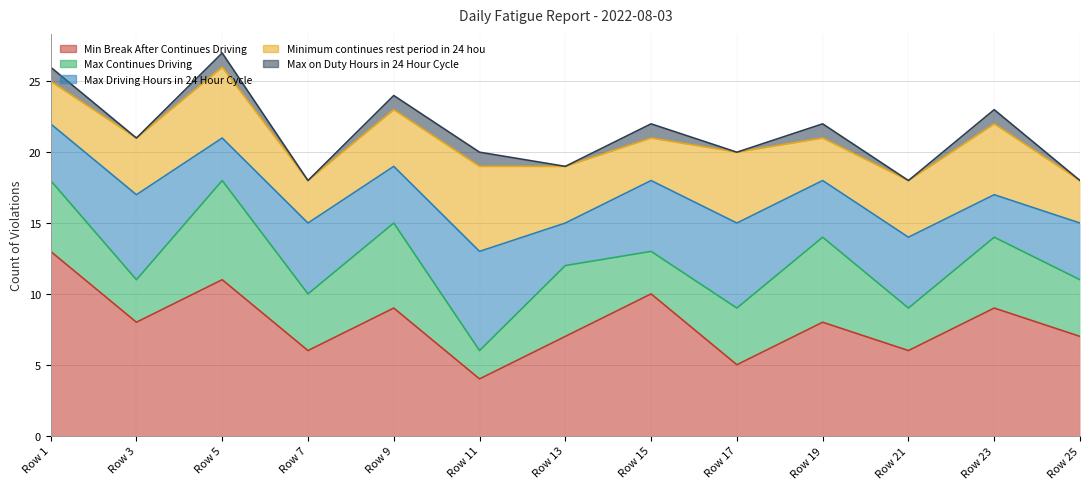

Reading left to right, list all the values displayed in this chart.

Min Break After Continues Driving: Row 1=13	Row 3=8	Row 5=11	Row 7=6	Row 9=9	Row 11=4	Row 13=7	Row 15=10	Row 17=5	Row 19=8	Row 21=6	Row 23=9	Row 25=7
Max Continues Driving: Row 1=5	Row 3=3	Row 5=7	Row 7=4	Row 9=6	Row 11=2	Row 13=5	Row 15=3	Row 17=4	Row 19=6	Row 21=3	Row 23=5	Row 25=4
Max Driving Hours in 24 Hour Cycle: Row 1=4	Row 3=6	Row 5=3	Row 7=5	Row 9=4	Row 11=7	Row 13=3	Row 15=5	Row 17=6	Row 19=4	Row 21=5	Row 23=3	Row 25=4
Minimum continues rest period in 24 hou: Row 1=3	Row 3=4	Row 5=5	Row 7=3	Row 9=4	Row 11=6	Row 13=4	Row 15=3	Row 17=5	Row 19=3	Row 21=4	Row 23=5	Row 25=3
Max on Duty Hours in 24 Hour Cycle: Row 1=1	Row 3=0	Row 5=1	Row 7=0	Row 9=1	Row 11=1	Row 13=0	Row 15=1	Row 17=0	Row 19=1	Row 21=0	Row 23=1	Row 25=0